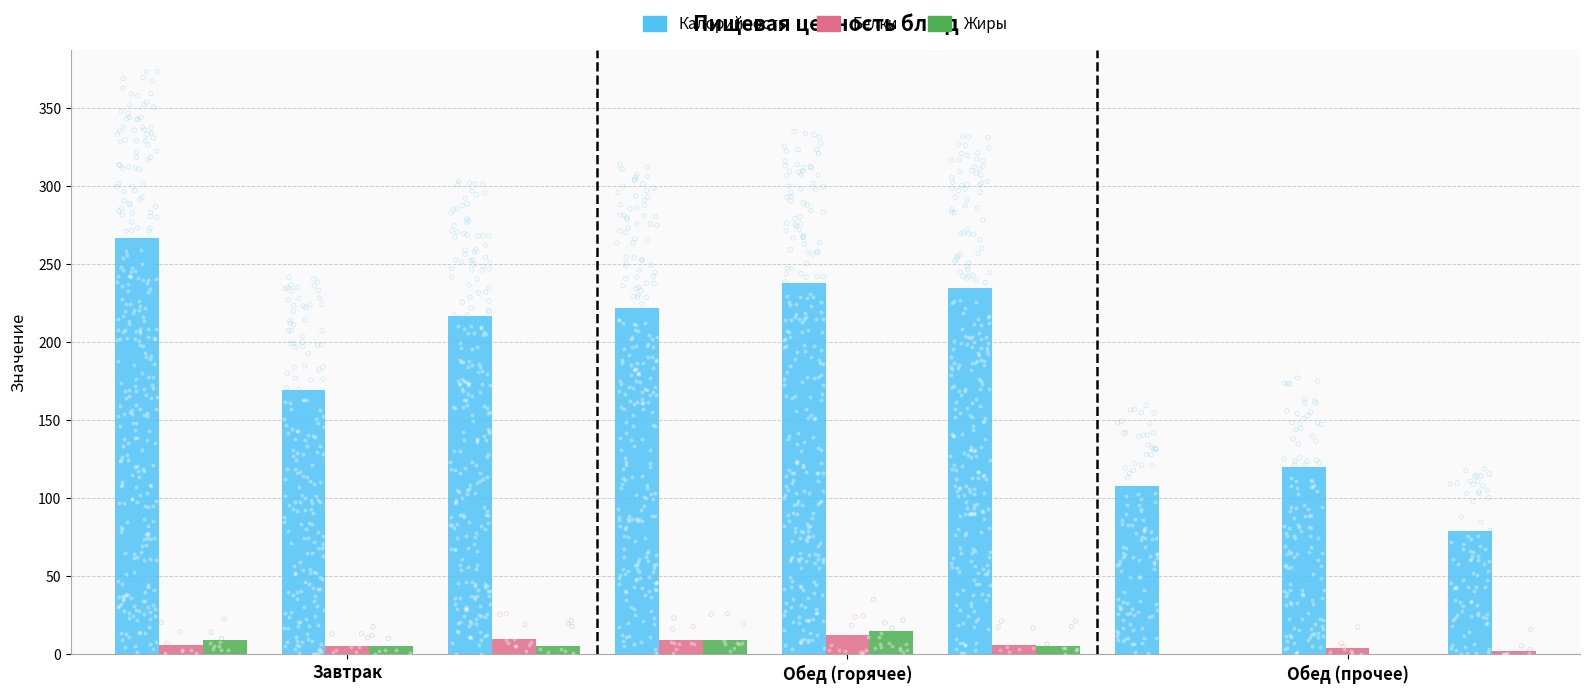

What are all the series names shown in the legend?

Калорийность, Белки, Жиры